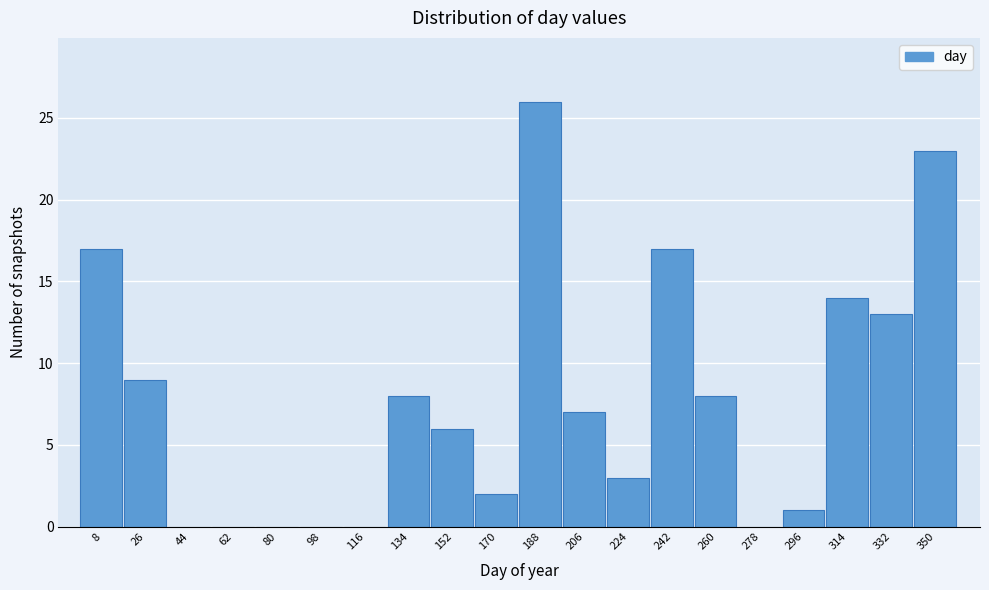

Reading left to right, what are all the values shown in this chart?

8=17	26=9	44=0	62=0	80=0	98=0	116=0	134=8	152=6	170=2	188=26	206=7	224=3	242=17	260=8	278=0	296=1	314=14	332=13	350=23